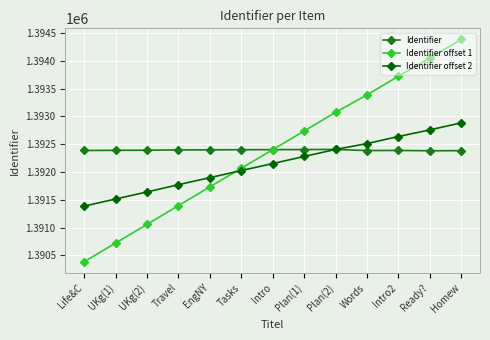

What is the average value of the Identifier offset 1 series?

1392394.7